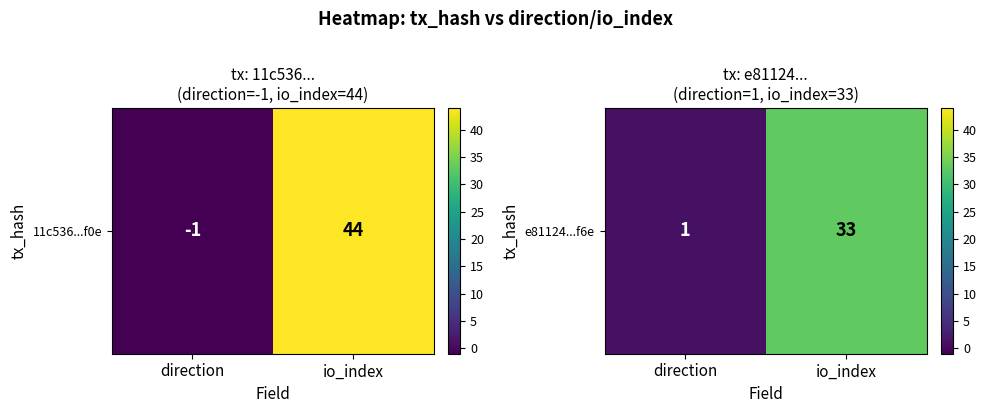

True or false: the data shows 1 at direction.

False